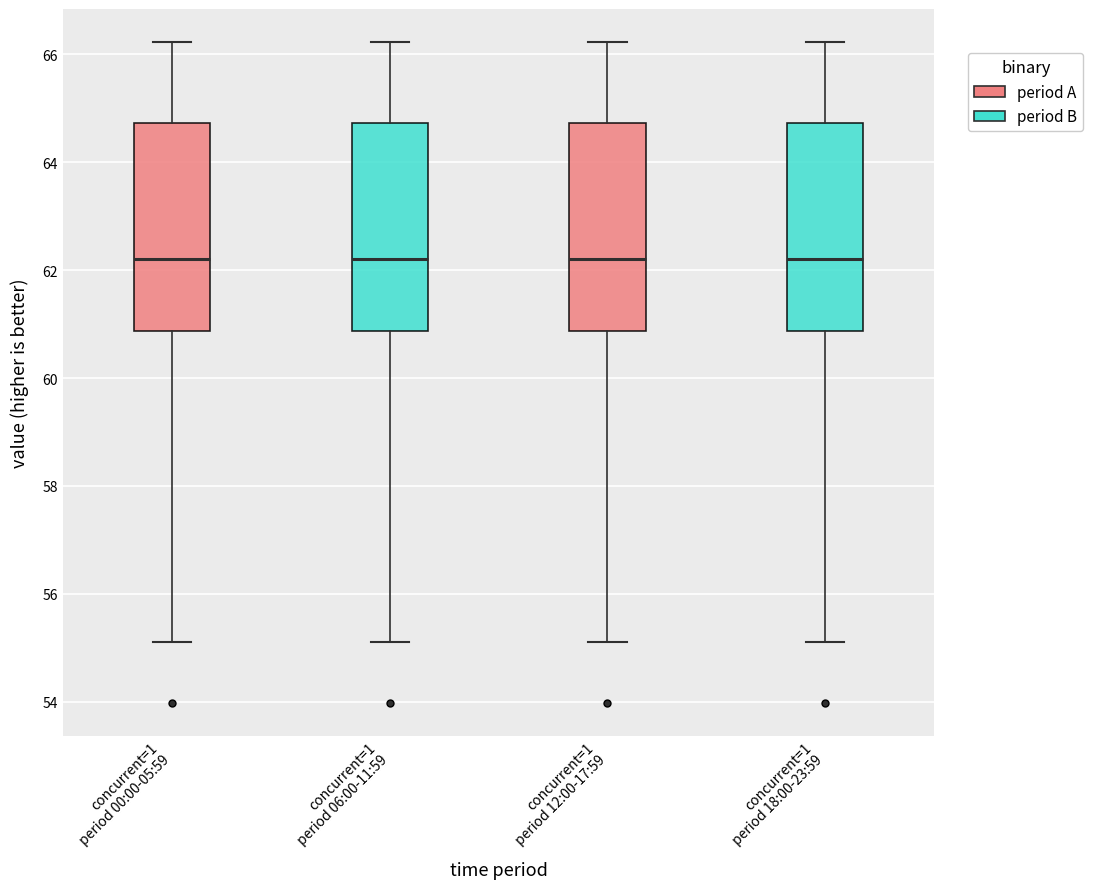

Reading left to right, transcribe this box plot: for each box, give where its median line is, the range the box spans, and where its two whiskers end, as read against the y-axis. The values are not printed on the chart, so give them approximately, as read against the axis.

concurrent=1 period 00:00-05:59: median 62.2, box 60.8 to 64.8, whiskers 55.2 to 66.2
concurrent=1 period 06:00-11:59: median 62.2, box 60.8 to 64.8, whiskers 55.2 to 66.2
concurrent=1 period 12:00-17:59: median 62.2, box 60.8 to 64.8, whiskers 55.2 to 66.2
concurrent=1 period 18:00-23:59: median 62.2, box 60.8 to 64.8, whiskers 55.2 to 66.2